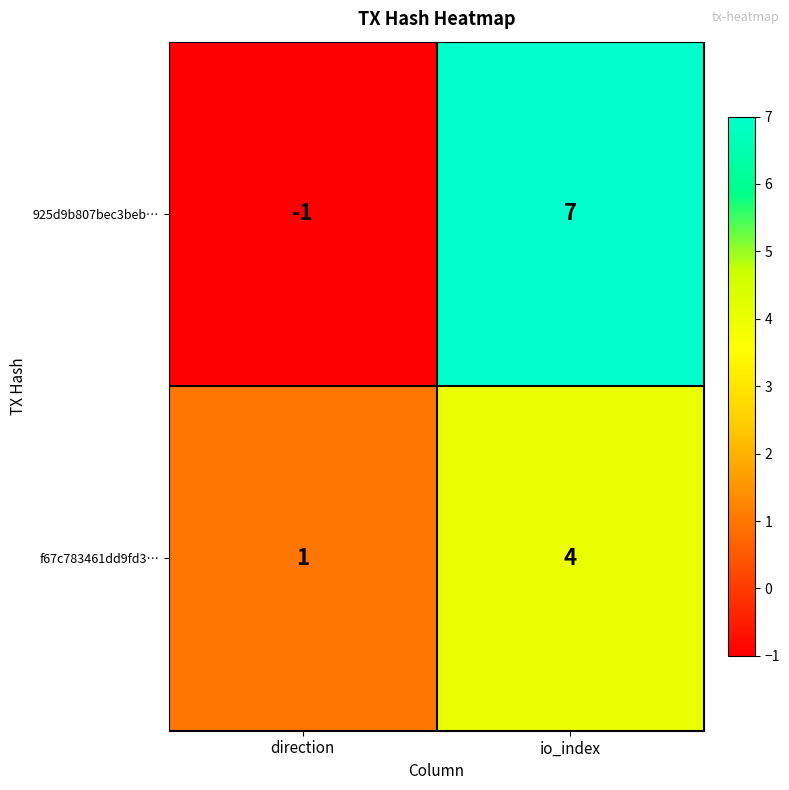

Which series changed the most between direction and io_index?

925d9b807bec3beb…